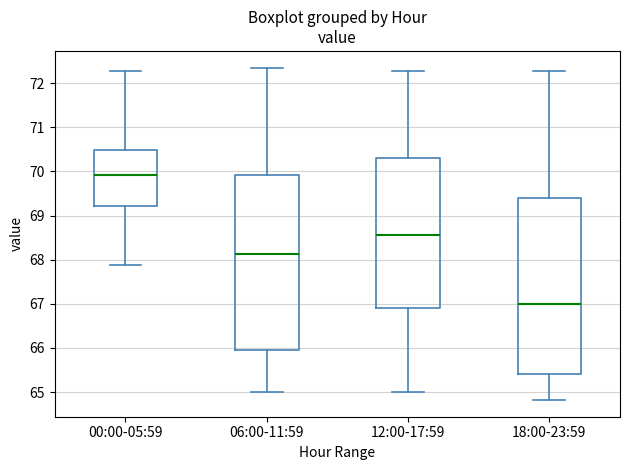

Reading left to right, transcribe this box plot: for each box, give where its median line is, the range the box spans, and where its two whiskers end, as read against the y-axis. The values are not printed on the chart, so give them approximately, as read against the axis.

00:00-05:59: median 69.9, box 69.2 to 70.5, whiskers 67.9 to 72.3
06:00-11:59: median 68.1, box 66.0 to 69.9, whiskers 65.0 to 72.4
12:00-17:59: median 68.6, box 66.9 to 70.3, whiskers 65.0 to 72.3
18:00-23:59: median 67.0, box 65.4 to 69.4, whiskers 64.8 to 72.3